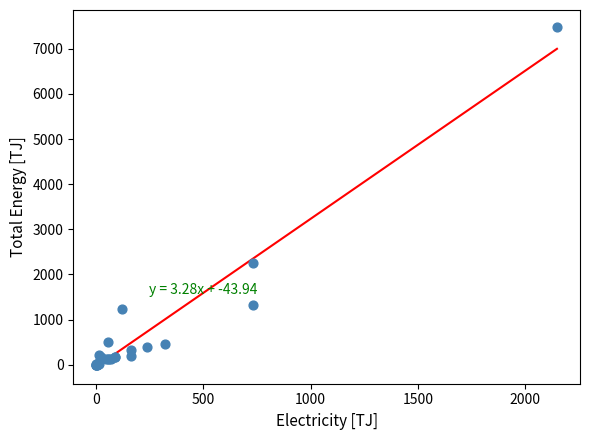

What Y value in the scatter plot is closest to 3740?

2248.8